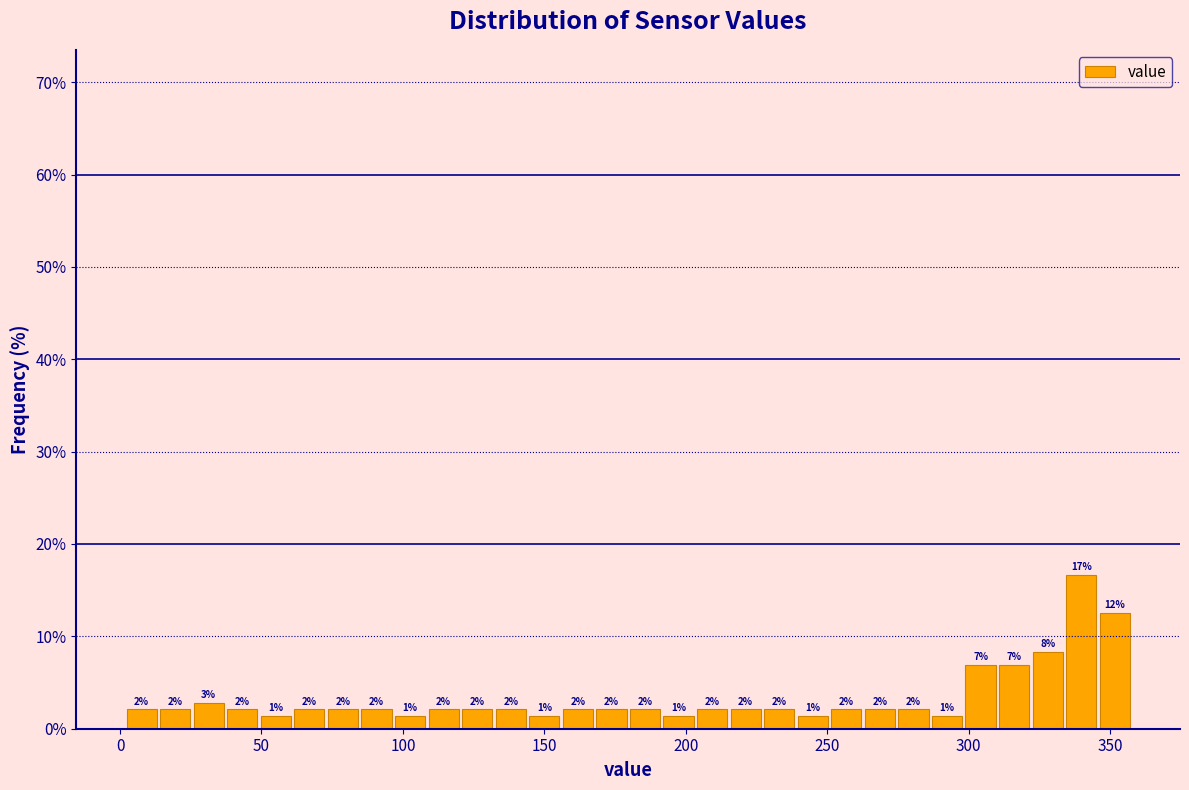

Around what value on the x-axis is the tallest bar? Give the approximate position of its centre, as read against the axis.

340